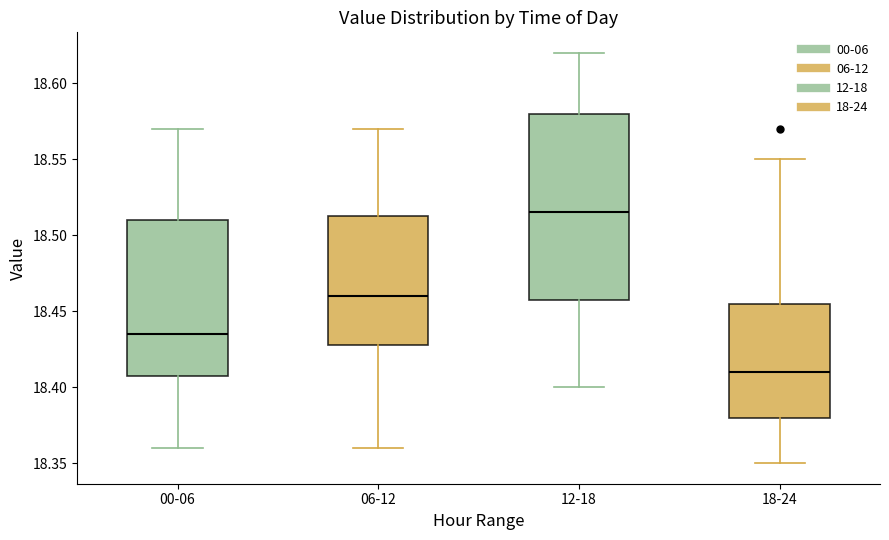

Where does the median line of the box for 18-24 sit on the y-axis? The values are not printed on the chart, so give them approximately, as read against the axis.

18.410